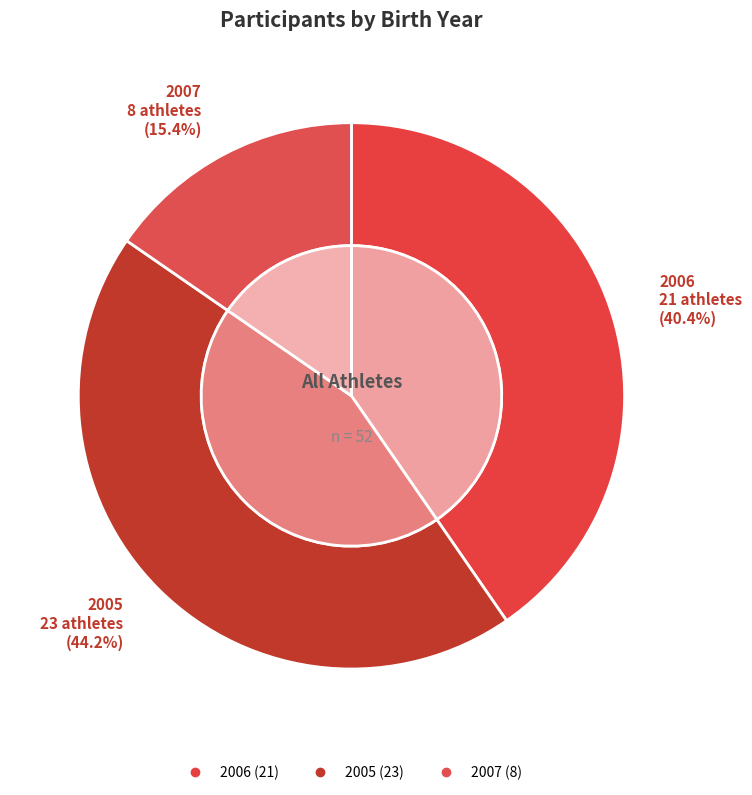

The 2006 slice represents 34% of the pie. True or false?

False